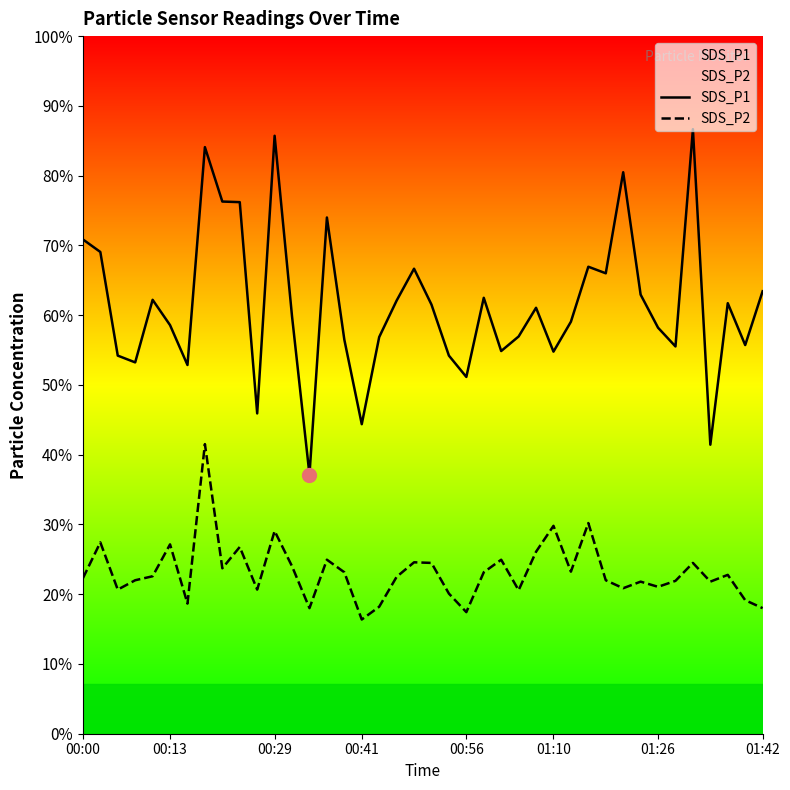

Which series has the largest total across all categories?

SDS_P1